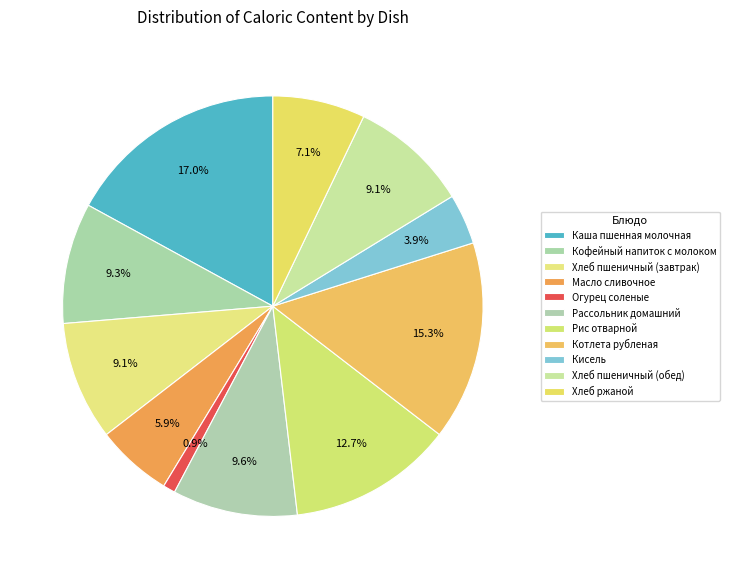

Is there a majority slice in this chart?

No